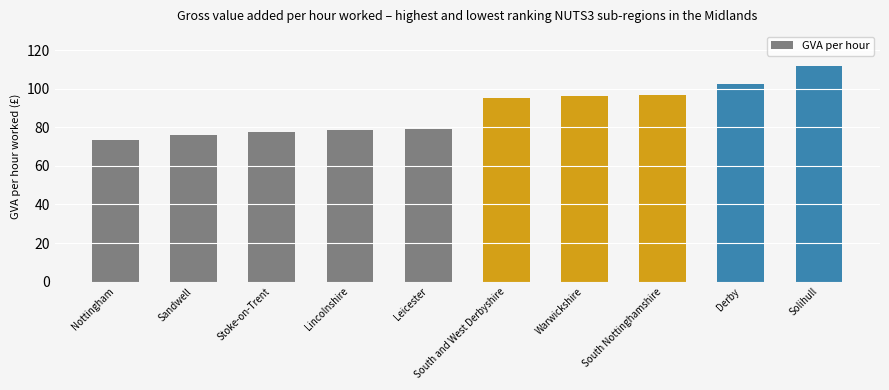

Which category has the lowest value across all series?

Nottingham